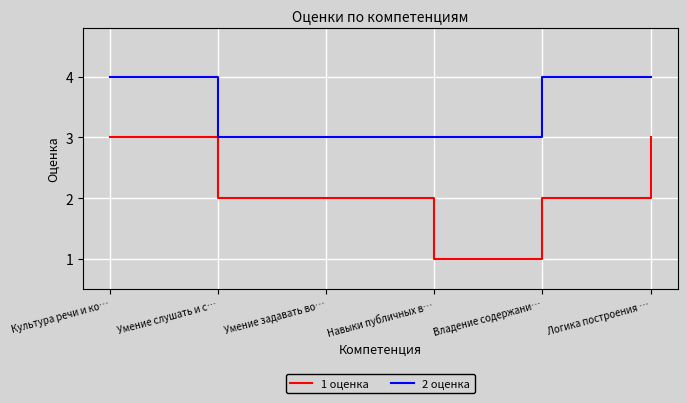

At which category does the chart reach its minimum across all series?

Навыки публичных в…